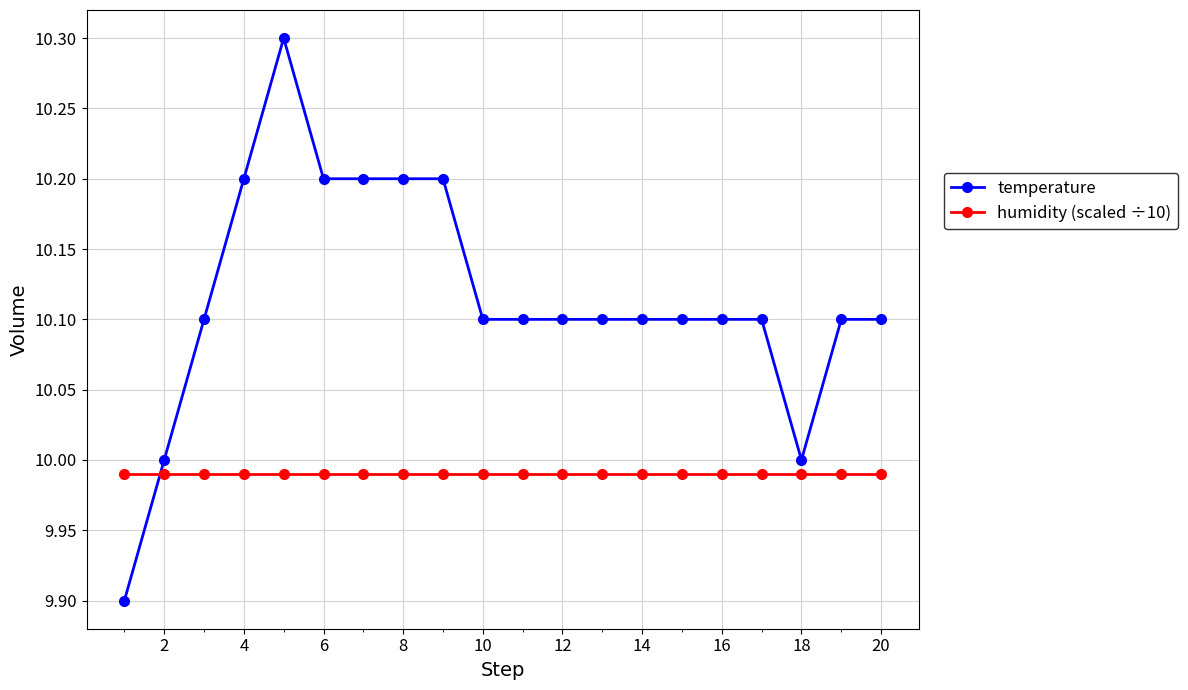

What is the average value of the temperature series?

10.1